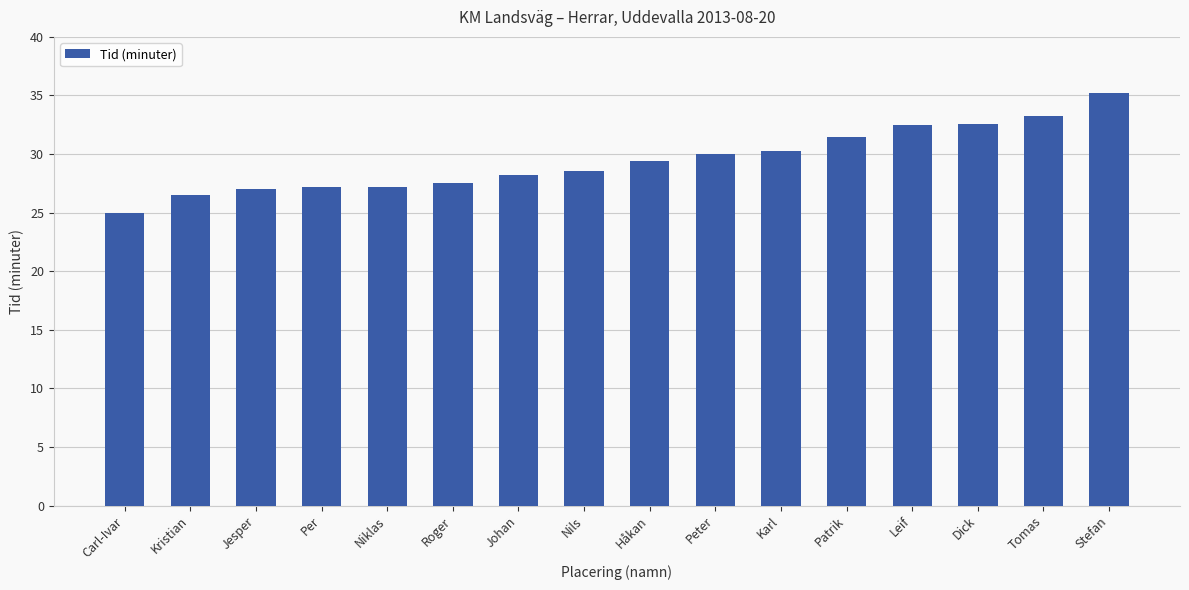

How many values exceed 29?

8